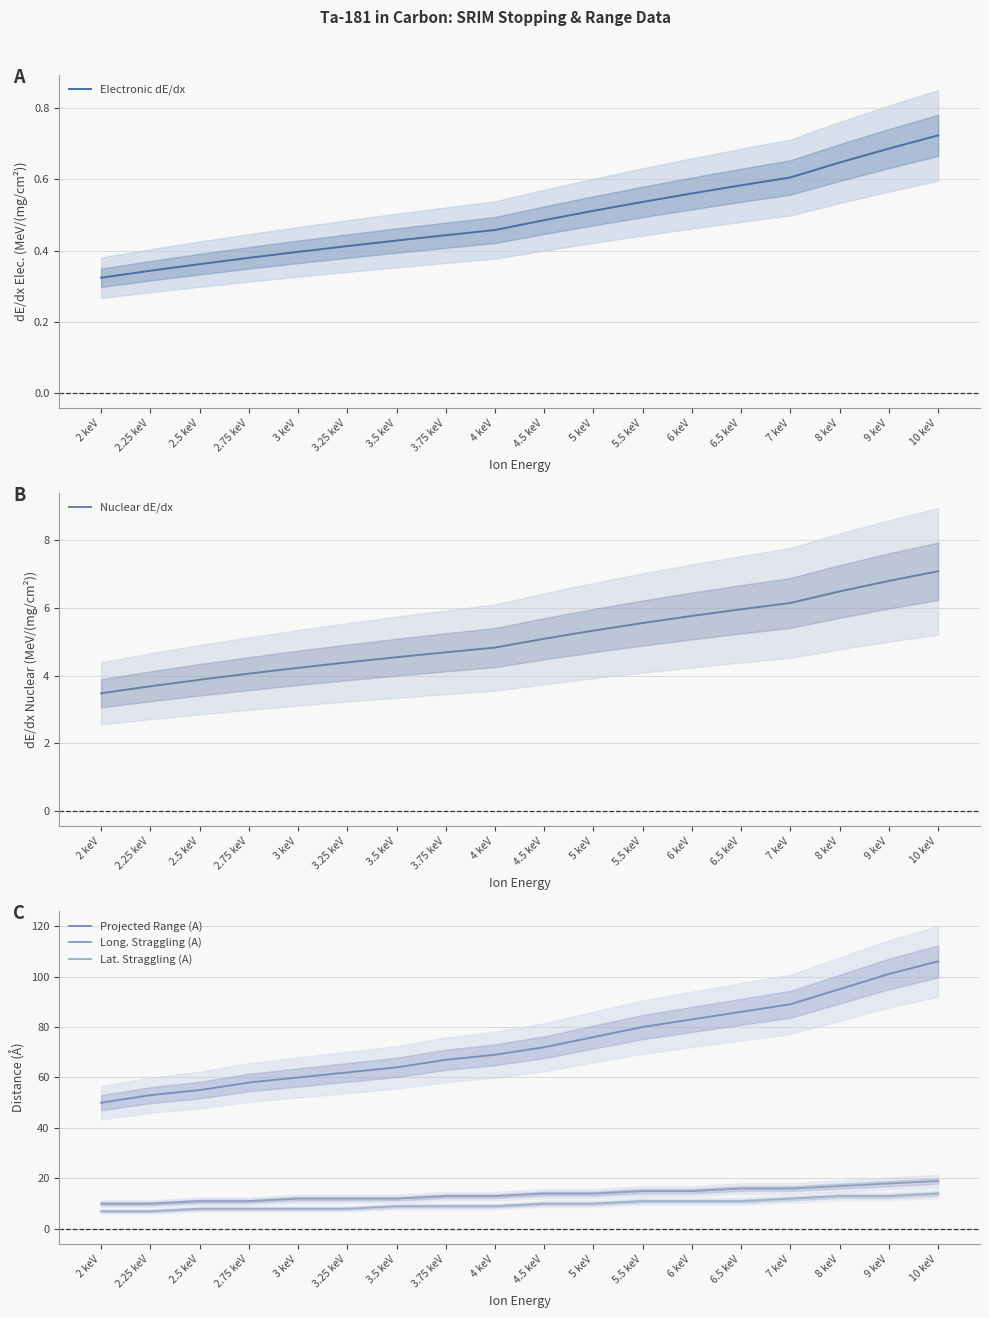

What is the difference between the Nuclear dE/dx values at 2.75 keV and 5.5 keV?

1.5